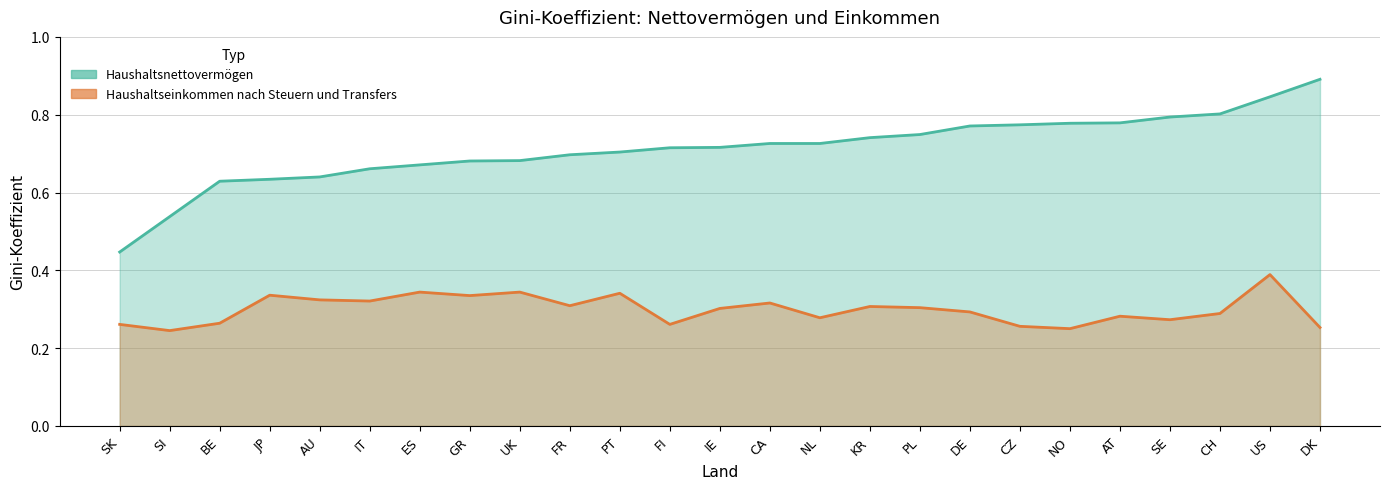

What is the total value across all series at NL?

1.0